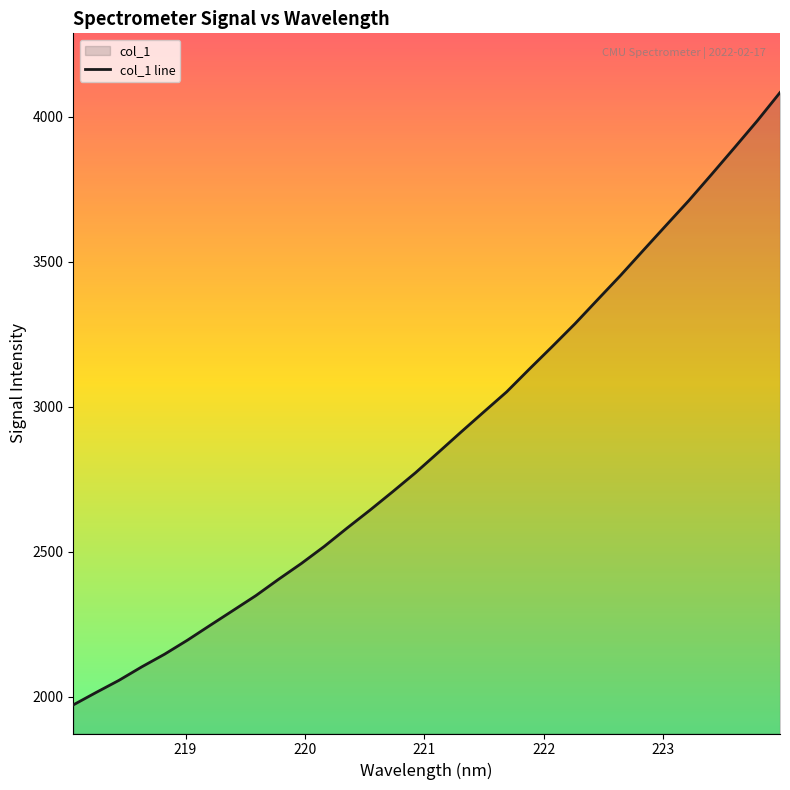

What is the label of the 1st point from the right?

223.9802